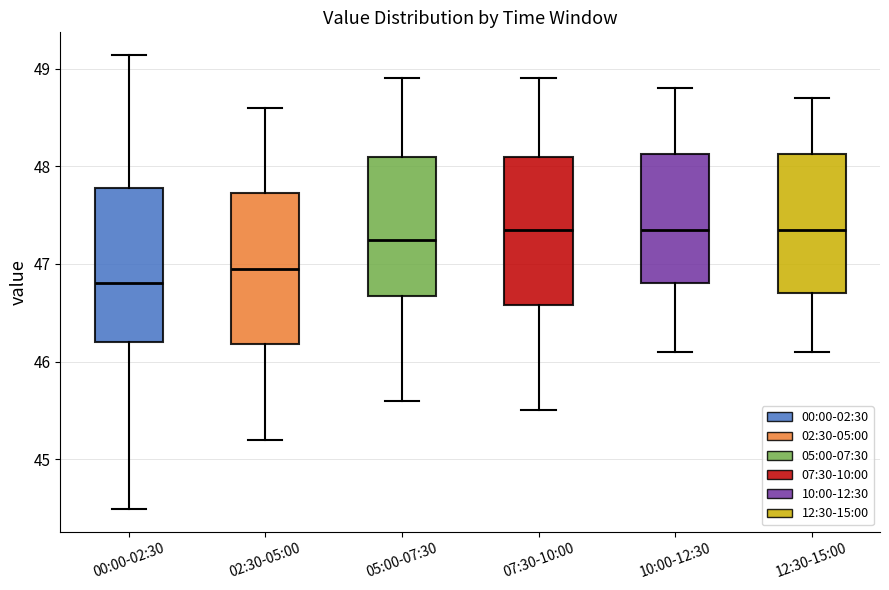

Where is the lower edge of the box for 10:00-12:30 on the y-axis? The values are not printed on the chart, so give them approximately, as read against the axis.

46.8